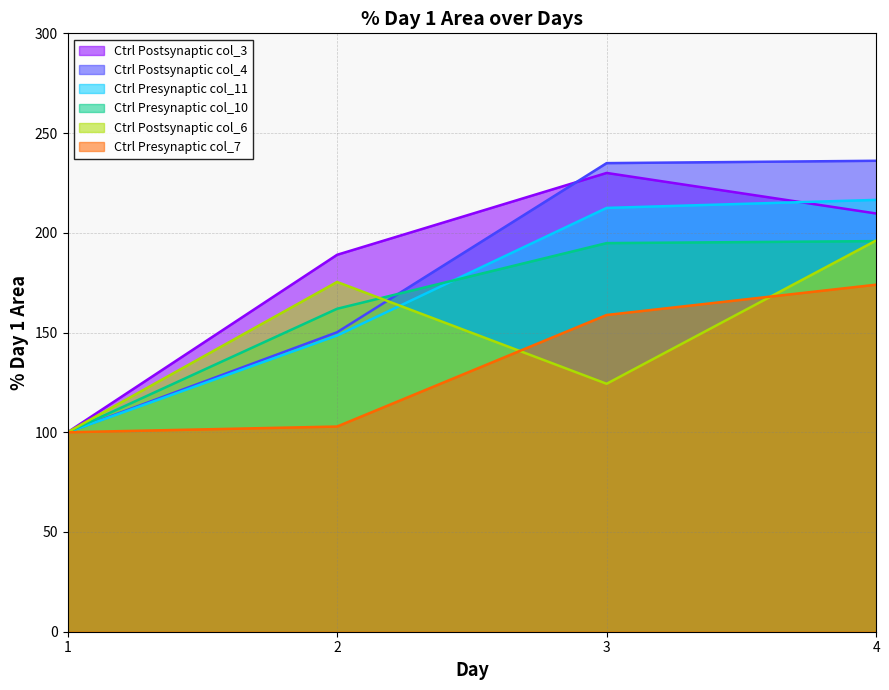

Is the value of Ctrl Postsynaptic col_4 at 4 greater than the value of Ctrl Postsynaptic col_3 at 4?

Yes